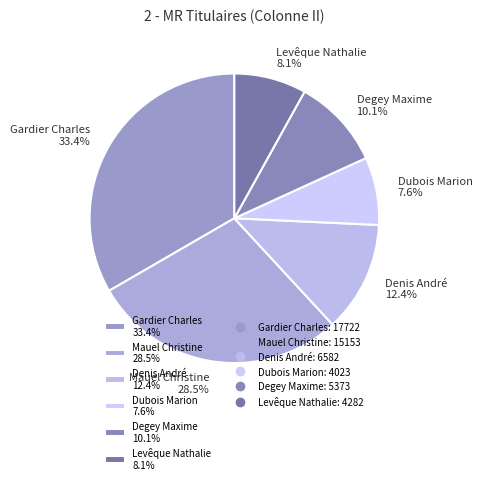

True or false: Degey Maxime accounts for 19% of the total.

False